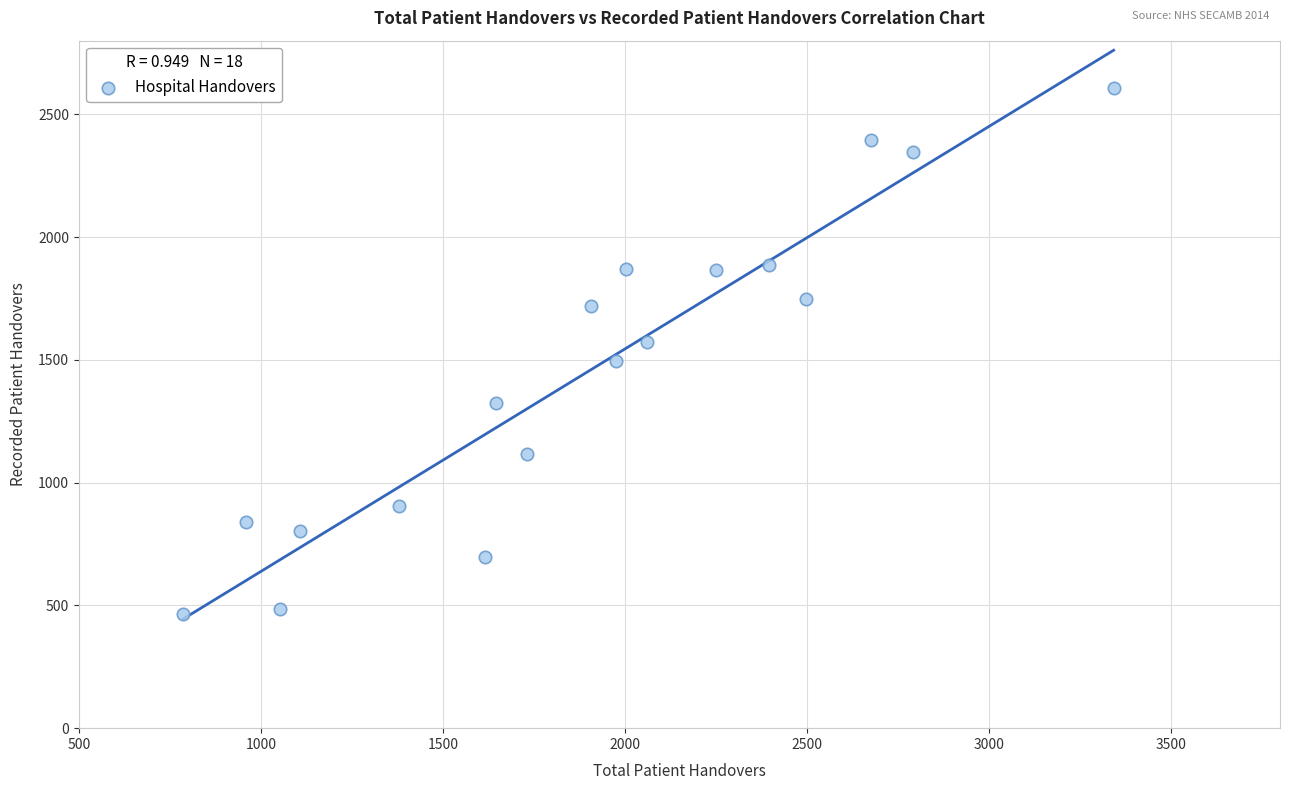

What is the range of Y values (max minus min)?

2143